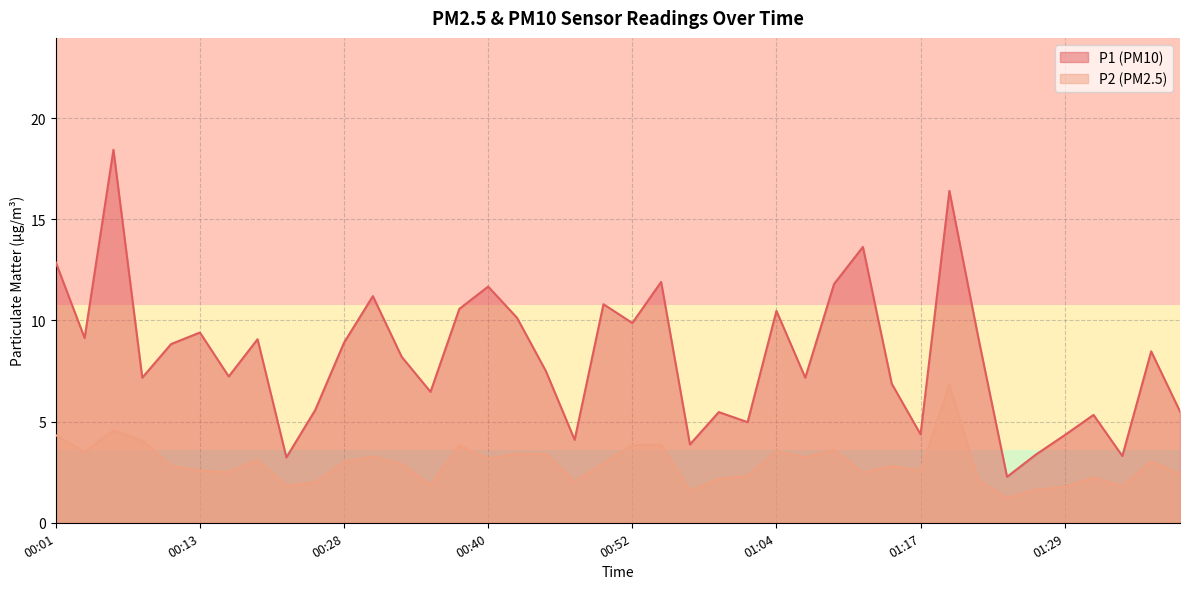

Is it true that P1 equals 8.9 at 00:28?

True